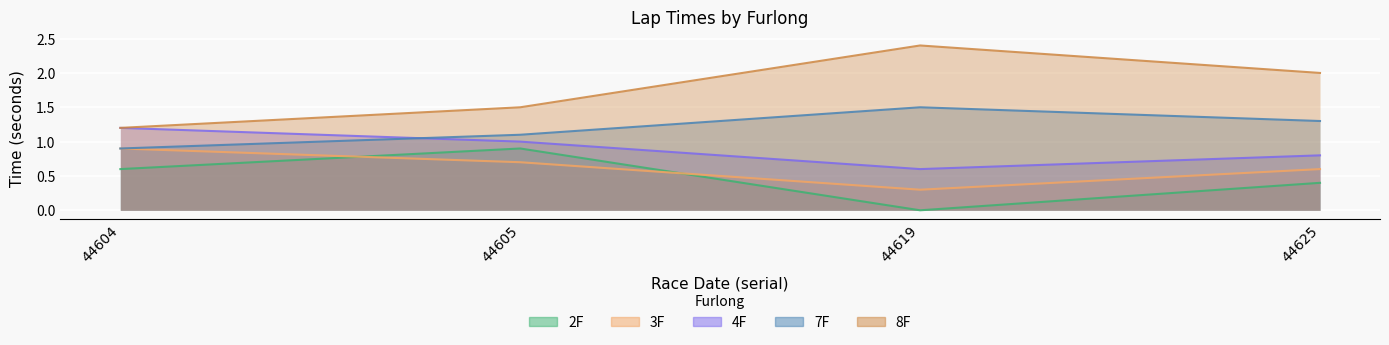

List the labels in order of 2F value, smallest first.

44619, 44625, 44604, 44605